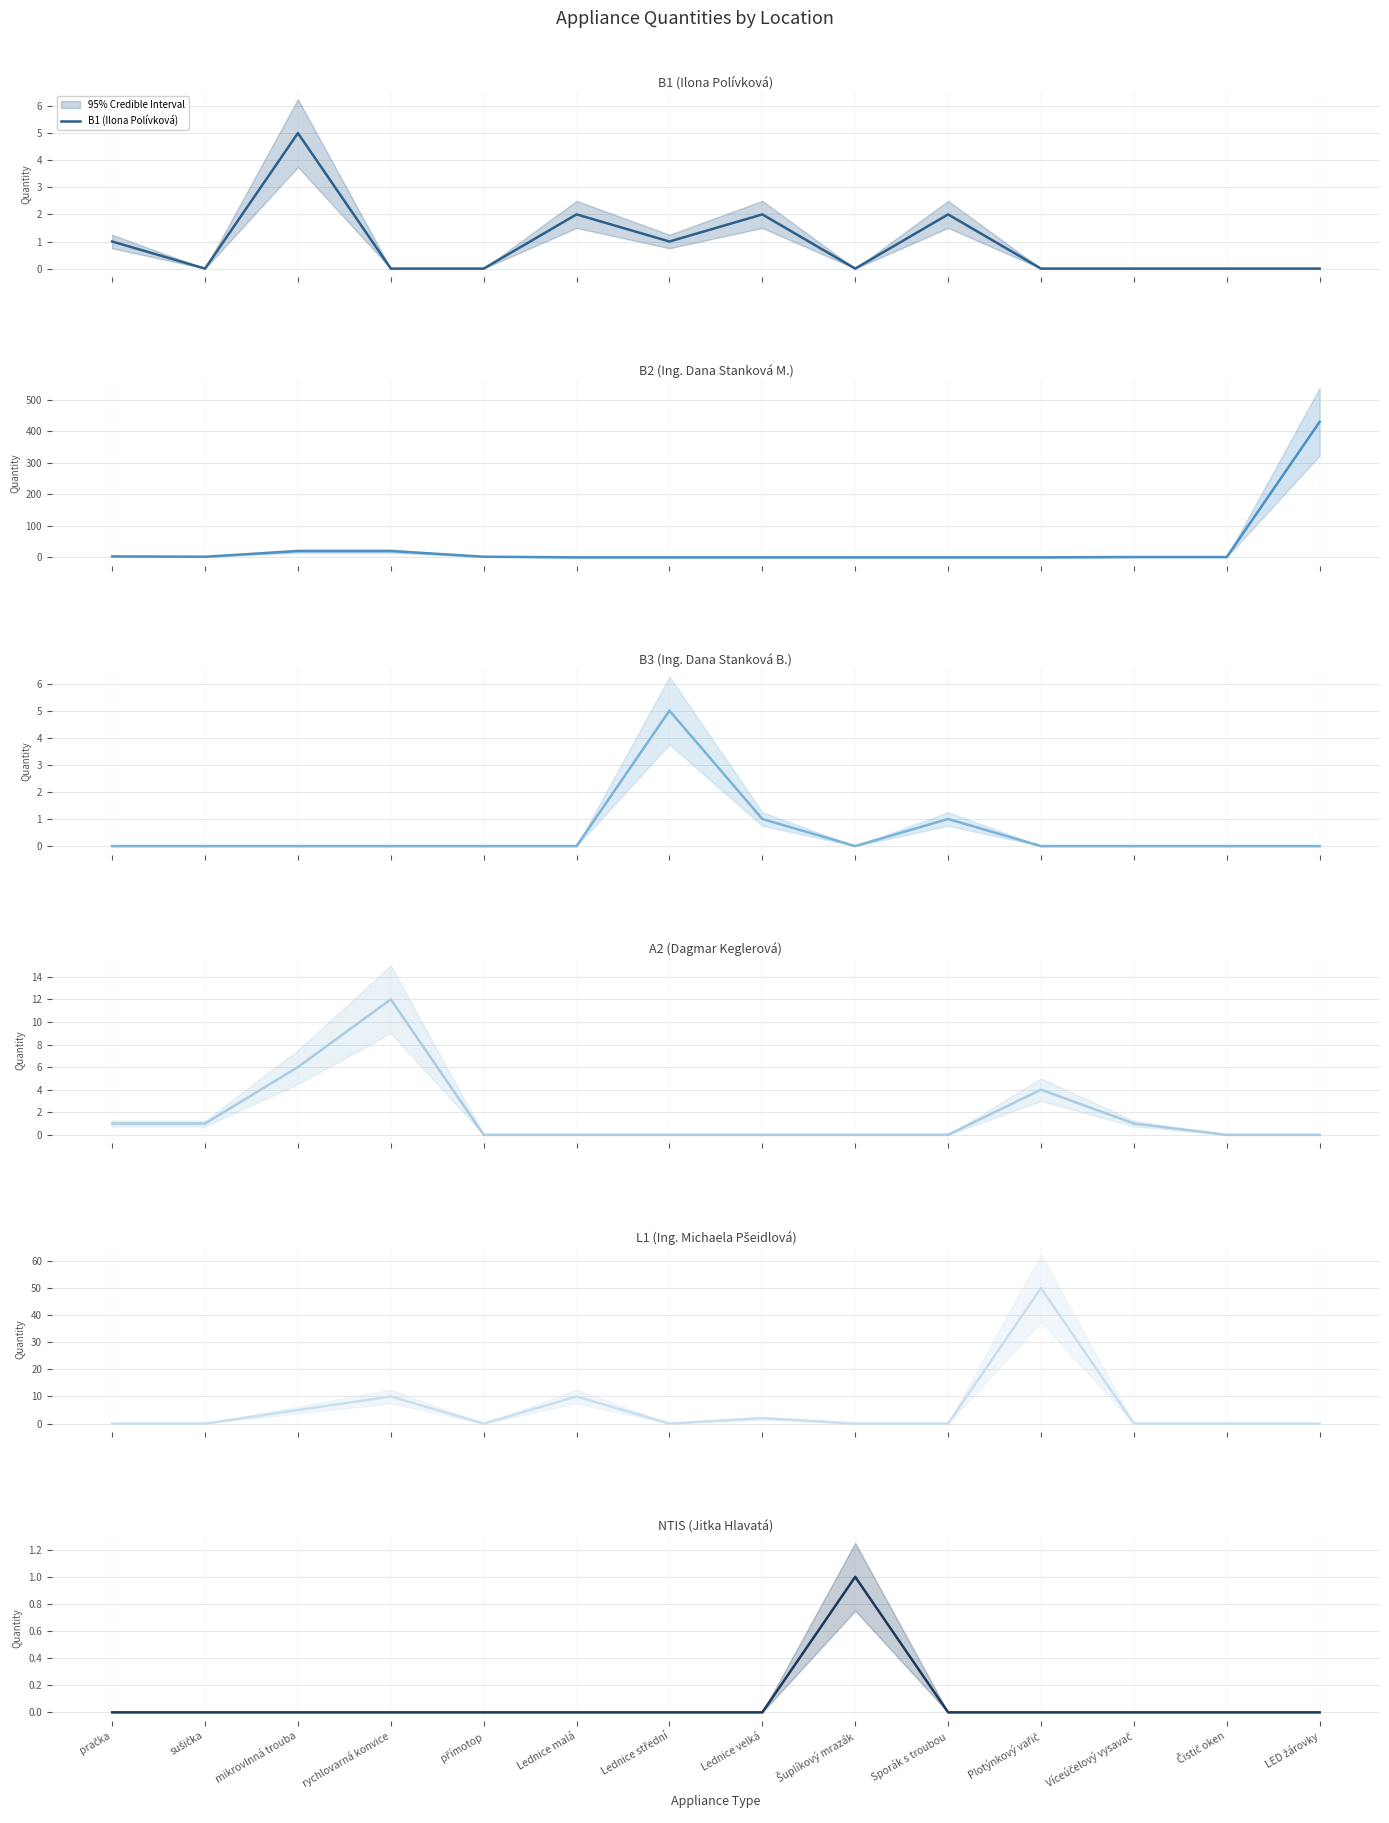

How many lines are shown in the chart?

6